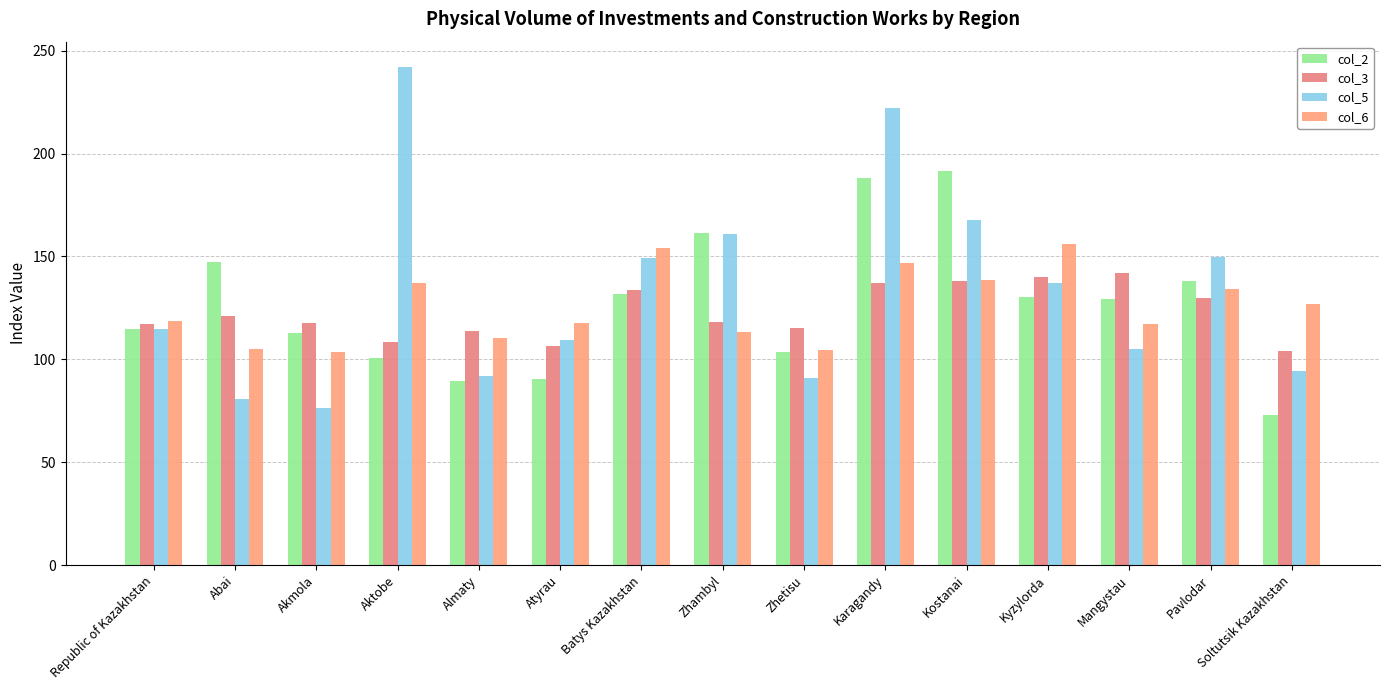

How many groups of bars are there?

15